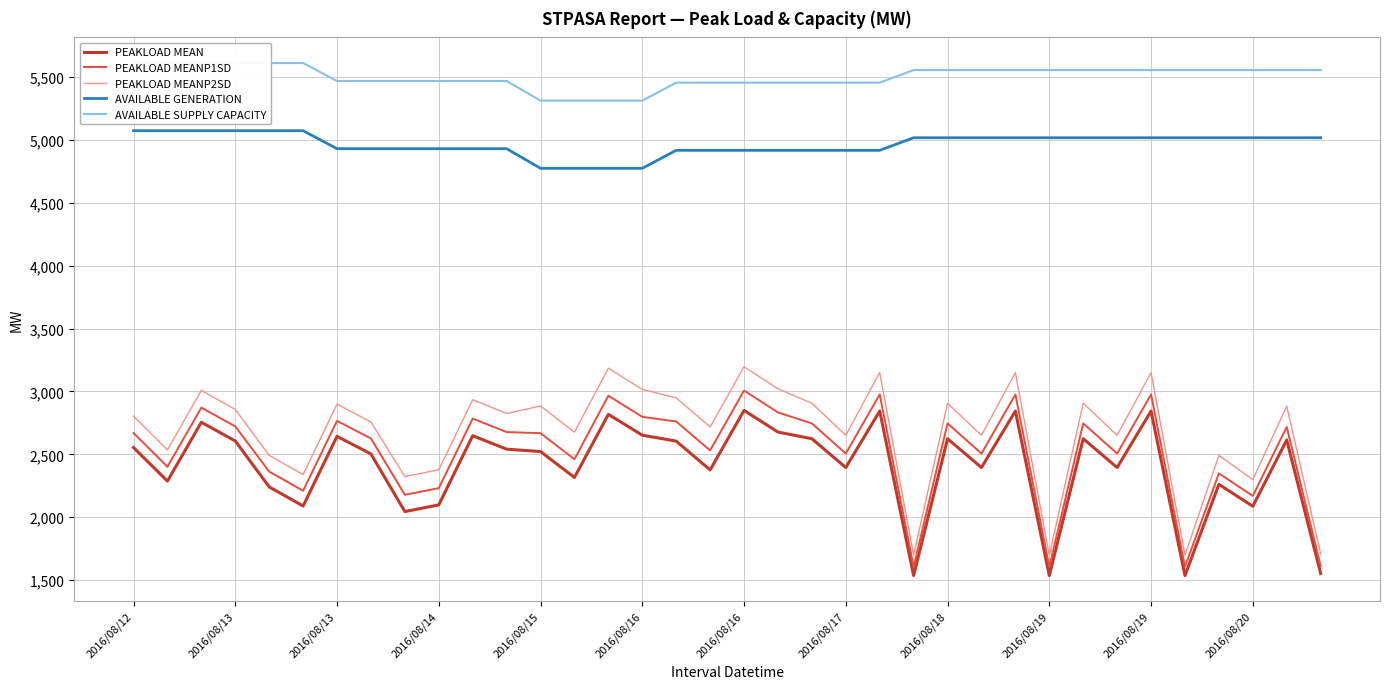

True or false: AVAILABLE SUPPLY CAPACITY and PEAKLOAD MEANP2SD cross at least once.

False